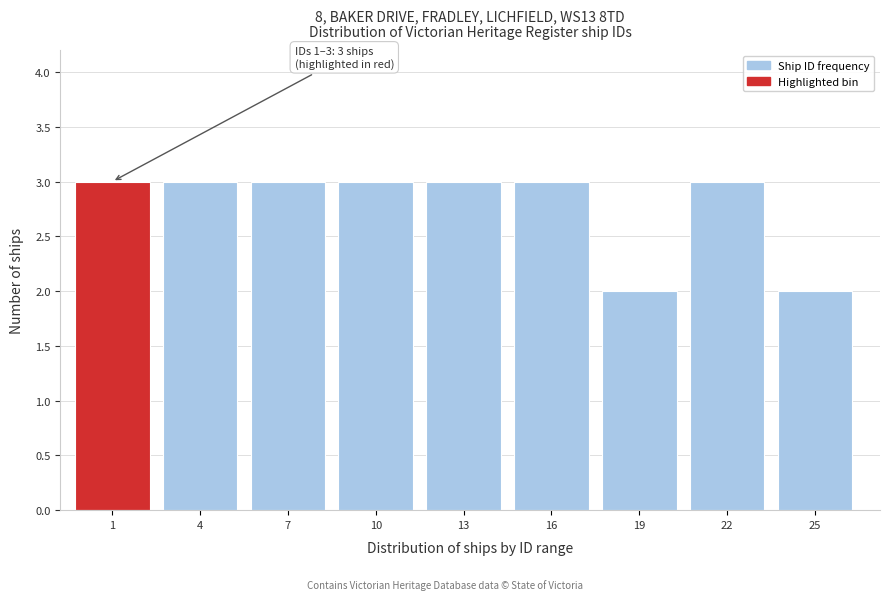

Reading right to left, transcribe all the data shown in this chart.

2	3	2	3	3	3	3	3	3